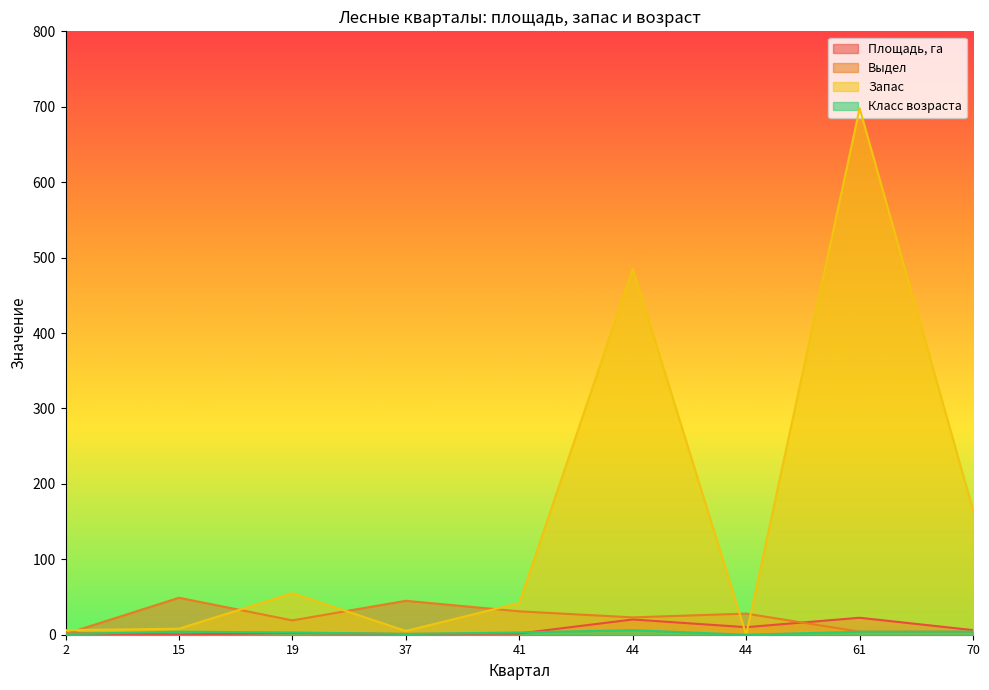

What is the difference between the maximum and minimum values in the Класс возраста series?

6.0